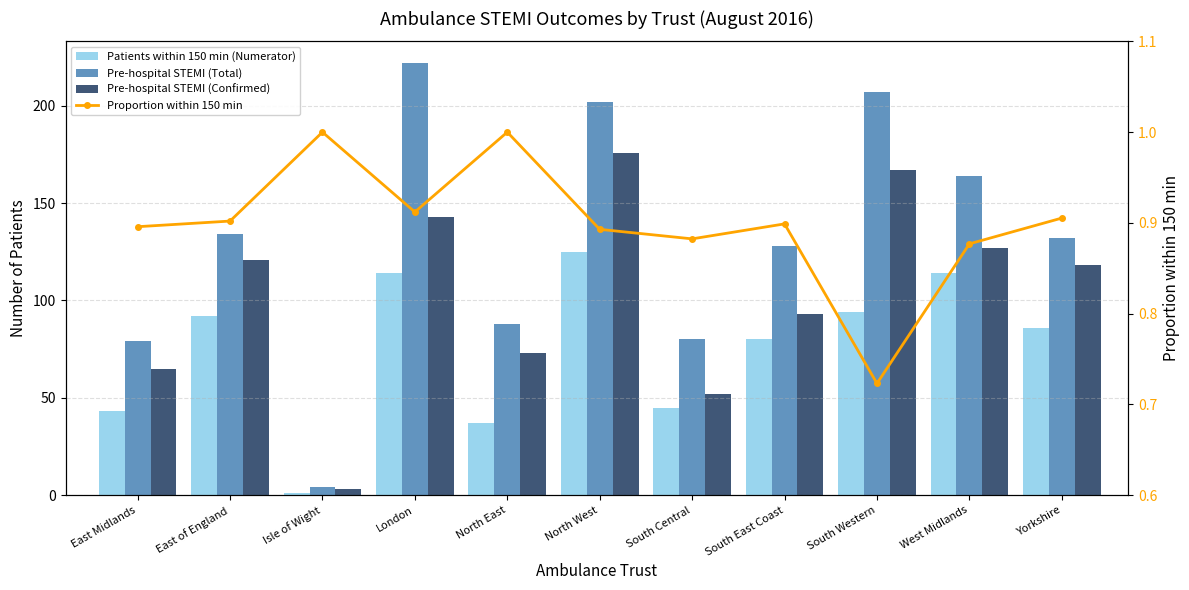

What is the label of the 5th bar from the left?

North East